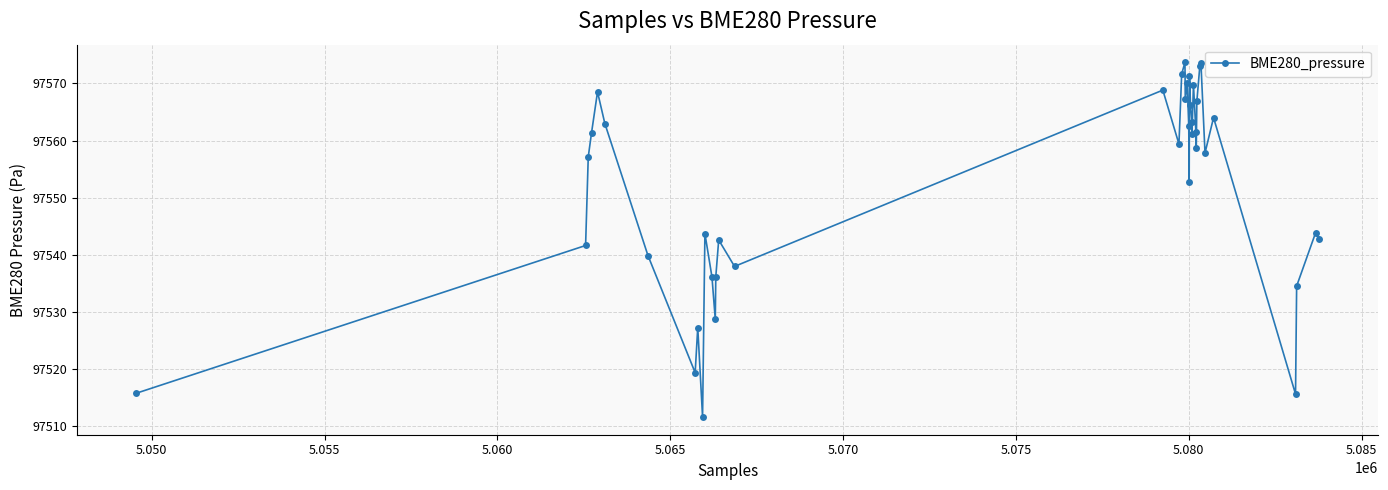

What is the value of the 5th point from the left?

97568.5